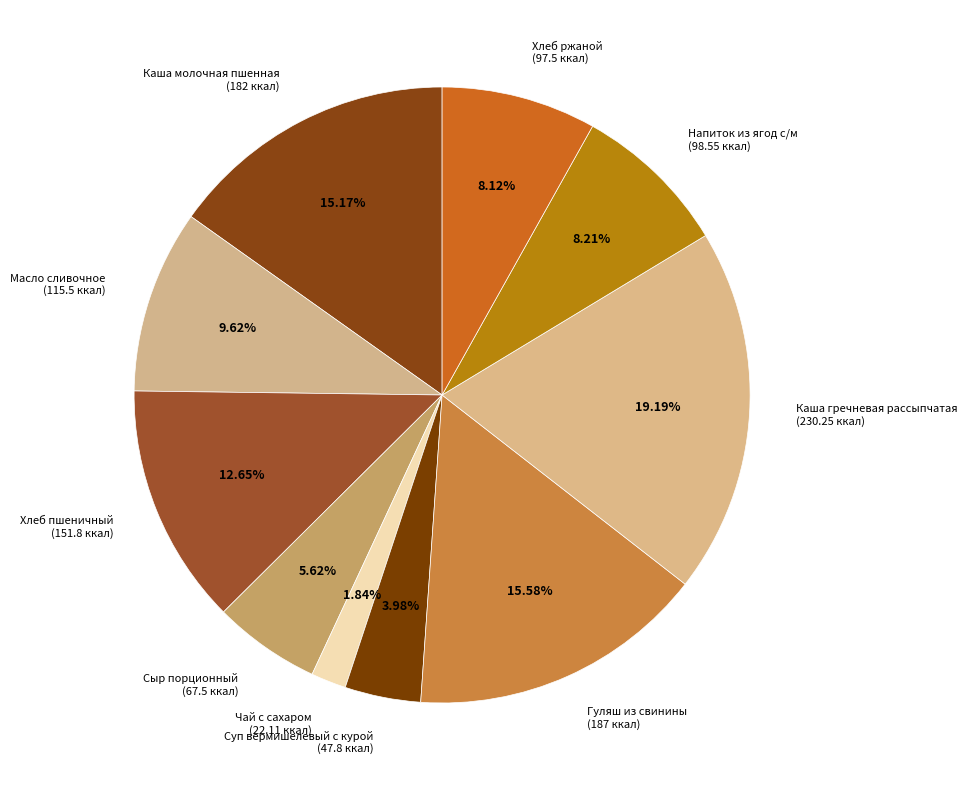

Is it true that Хлеб ржаной is 19% of the pie?

False